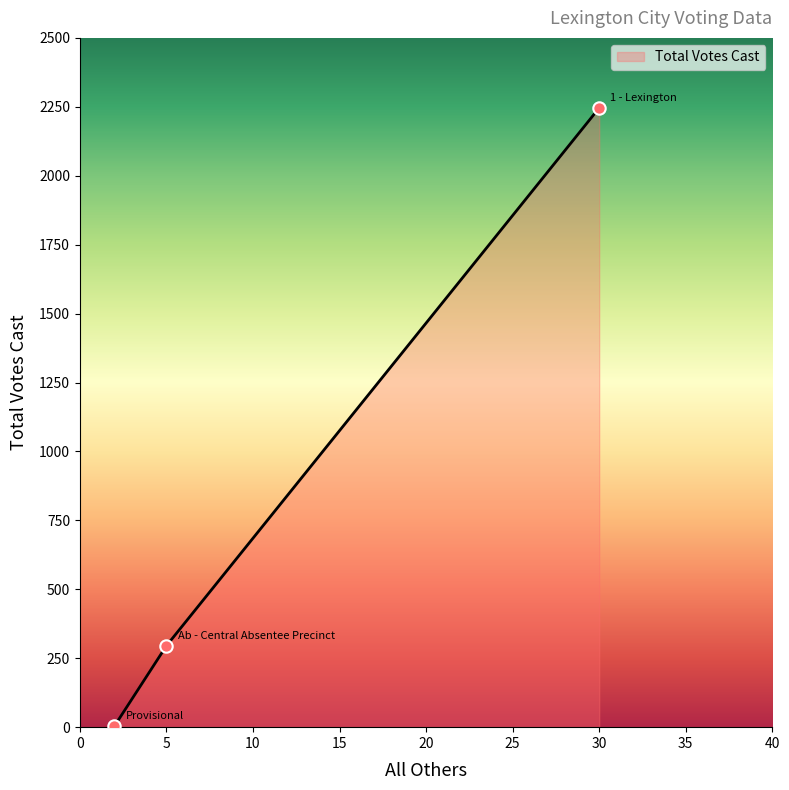

What is the greatest value displayed?

2246